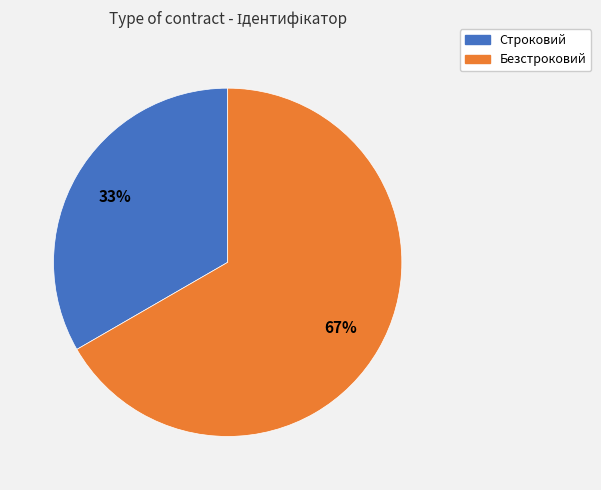

Is there a majority slice in this chart?

Yes